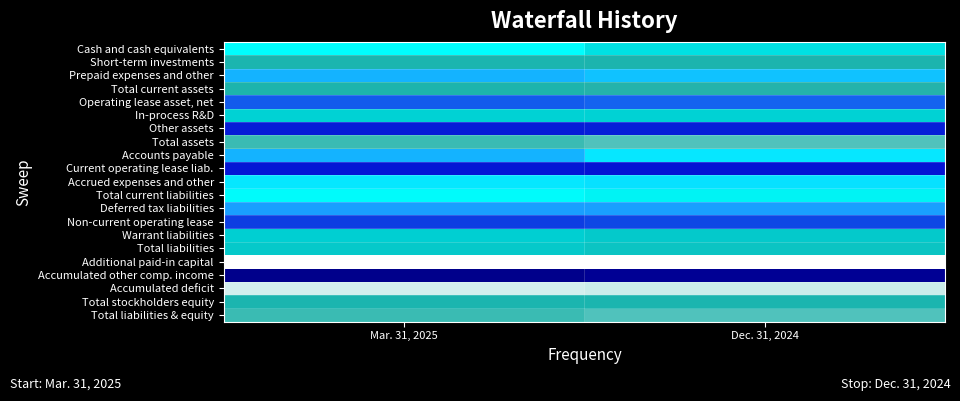

How many data points does each series have?

2